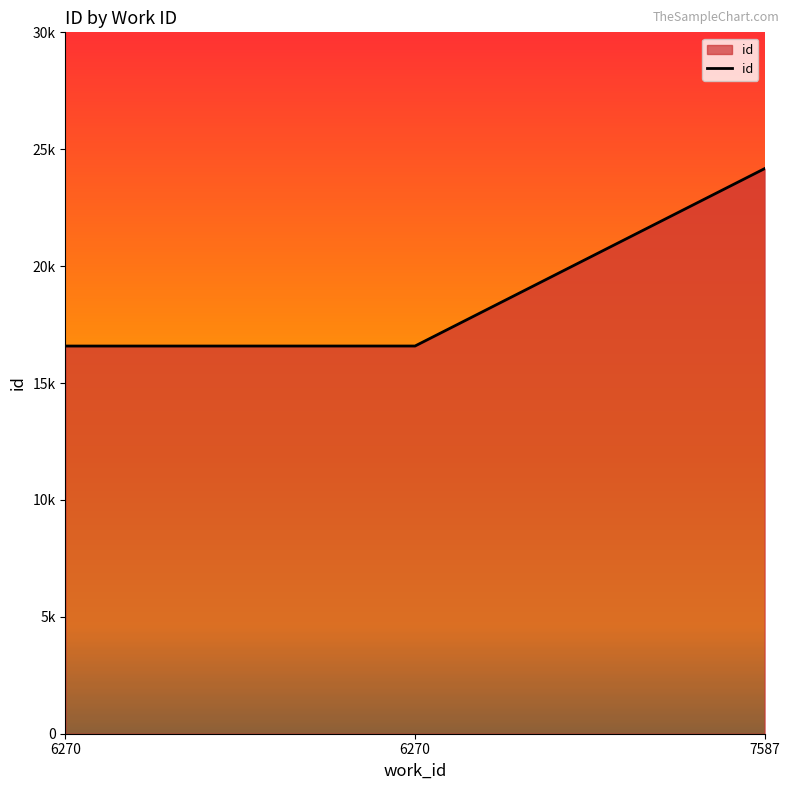

What is the difference between the second highest and minimum values?

1